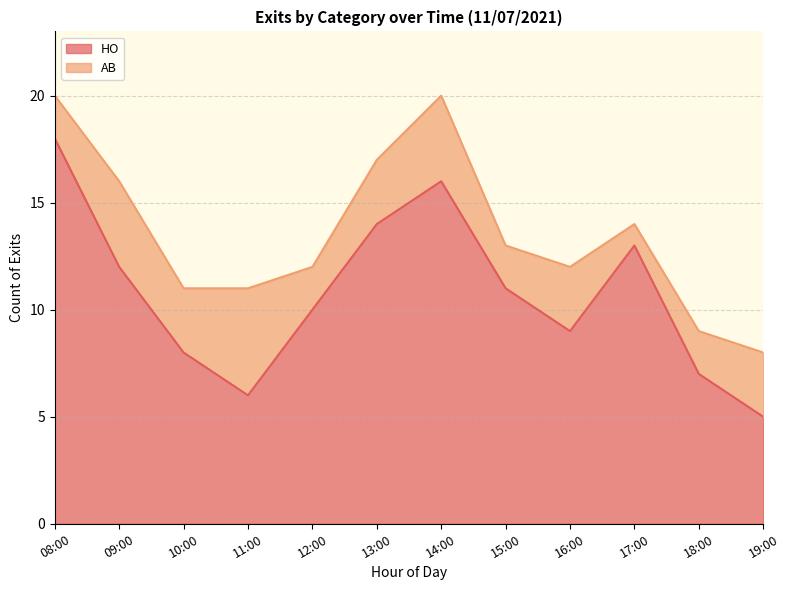

Is it true that the value at 14:00 is 6?

False